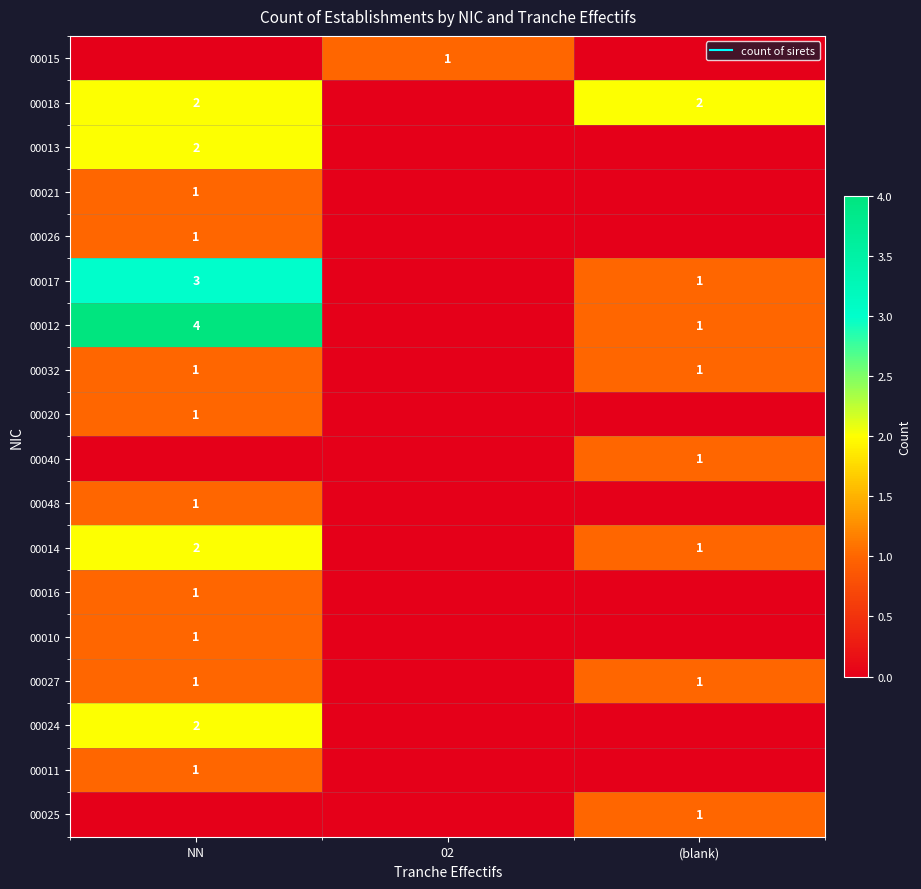

Which has a higher value, (blank) or NN?

(blank)